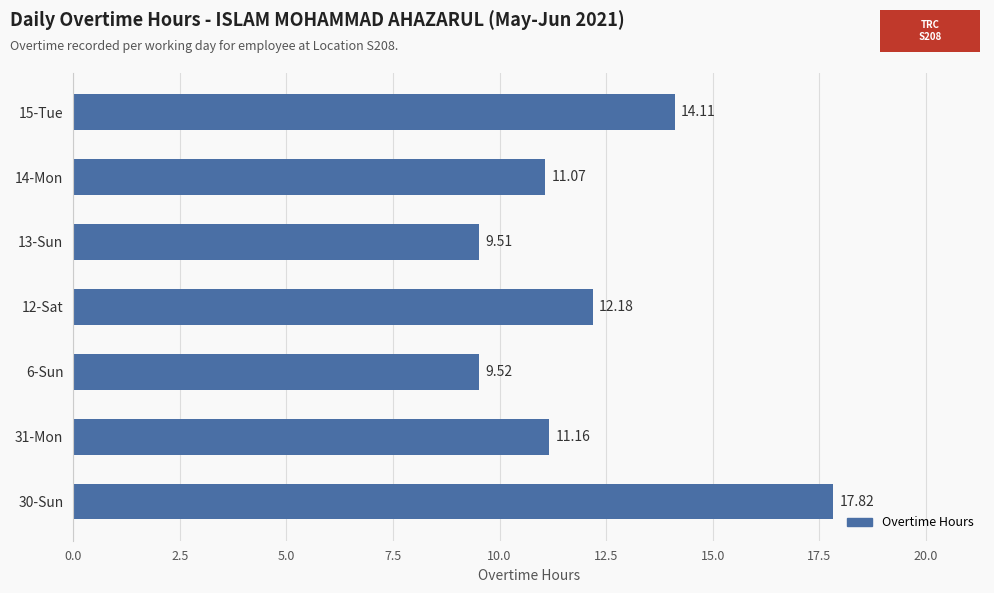

How many bars are there in total?

7